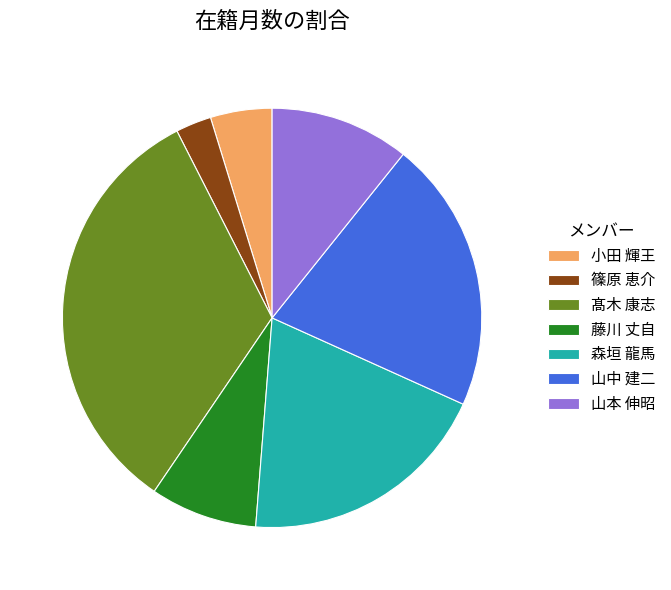

Rank the categories by value from highest to lowest.

髙木 康志, 山中 建二, 森垣 龍馬, 山本 伸昭, 藤川 丈自, 小田 輝王, 篠原 恵介